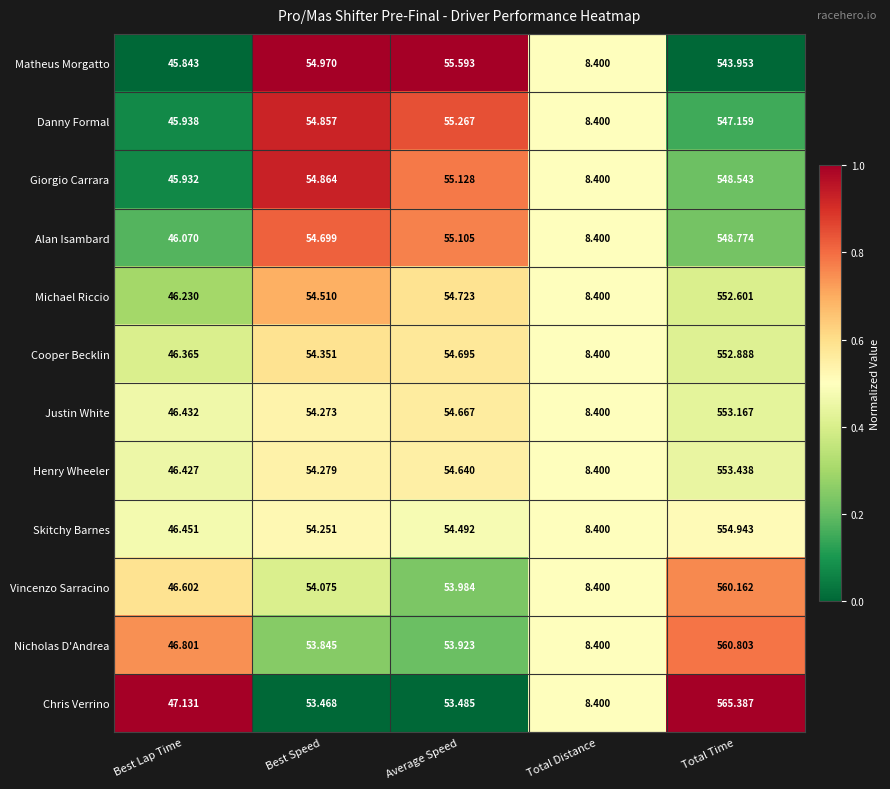

List the series in order of their peak value, highest first.

Chris Verrino, Nicholas D'Andrea, Vincenzo Sarracino, Skitchy Barnes, Henry Wheeler, Justin White, Cooper Becklin, Michael Riccio, Alan Isambard, Giorgio Carrara, Danny Formal, Matheus Morgatto